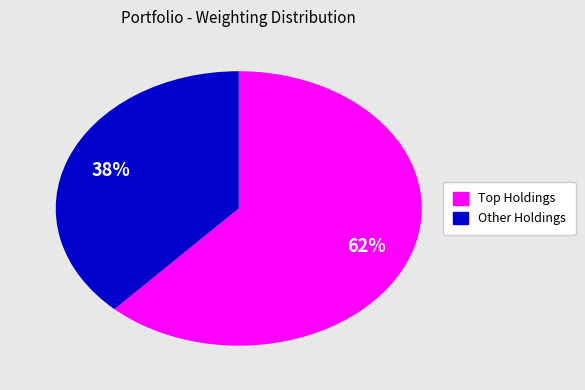

To the nearest percent, what is the average slice percentage?

50%